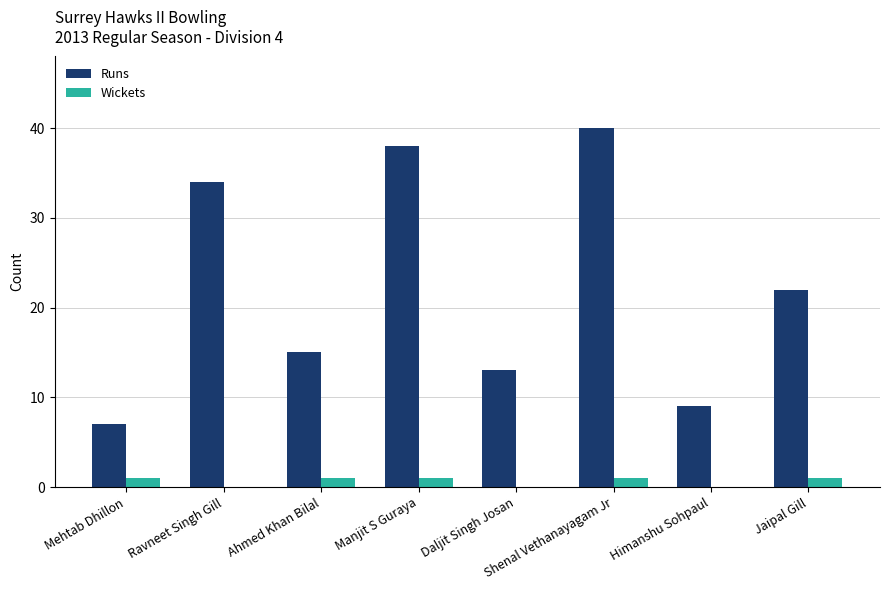

Which series changed the most between Ravneet Singh Gill and Himanshu Sohpaul?

Runs